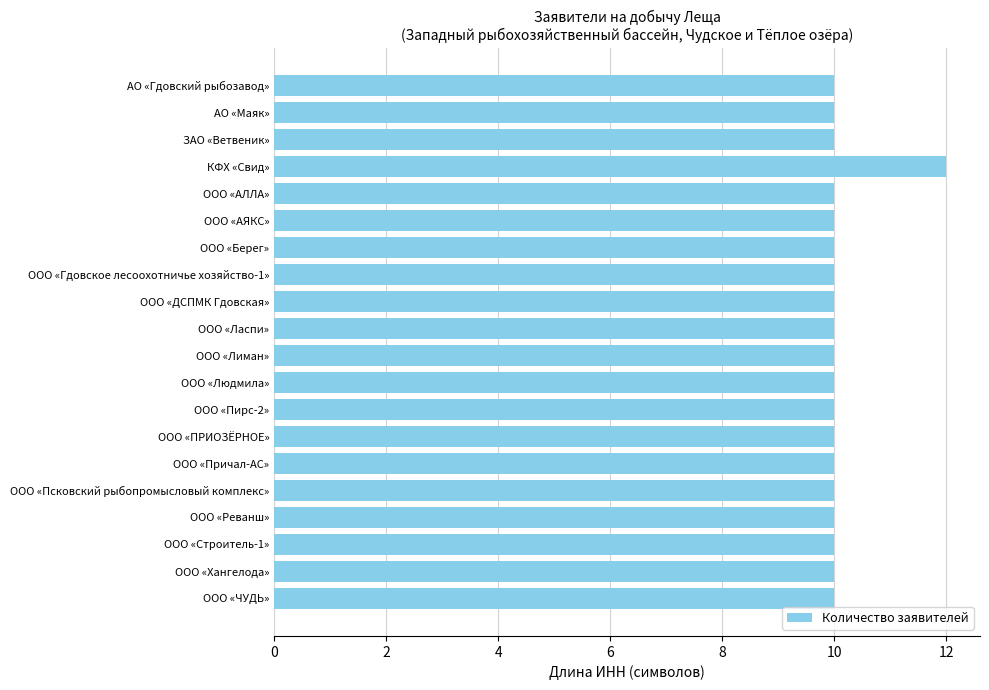

The value at ООО «ЧУДЬ» is 10. True or false?

True